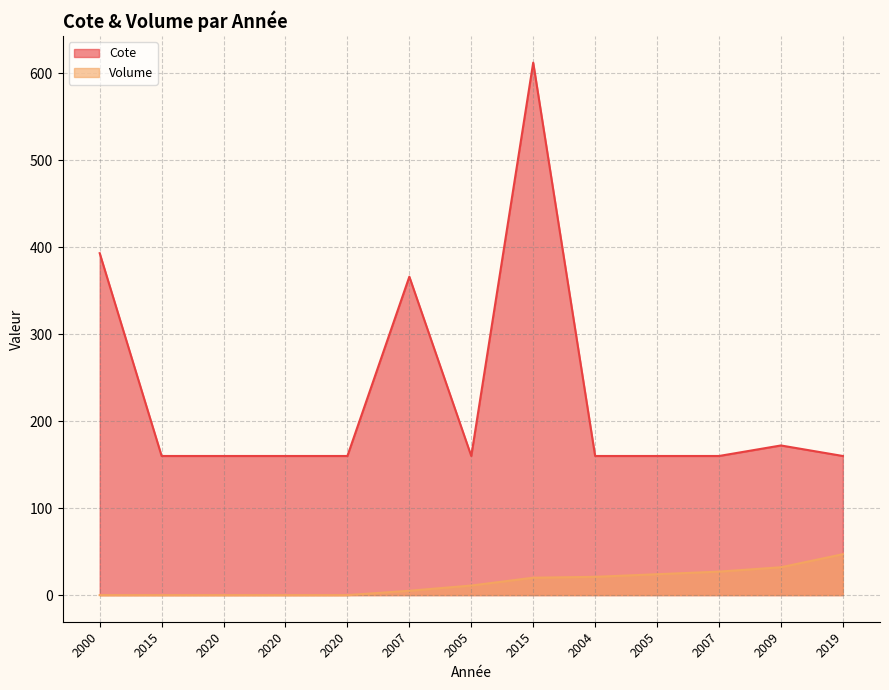

At which category does the chart reach its minimum across all series?

2000